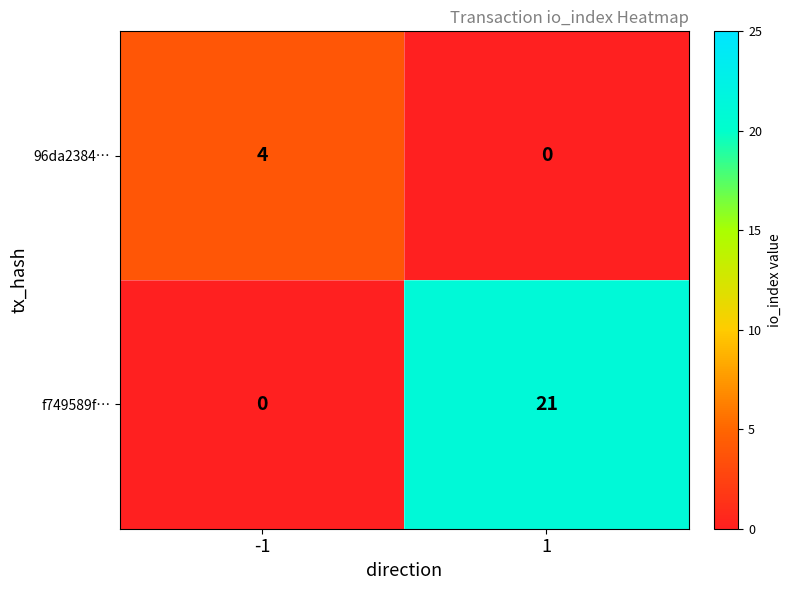

Rank the series by their average value, from highest to lowest.

f749589f…, 96da2384…